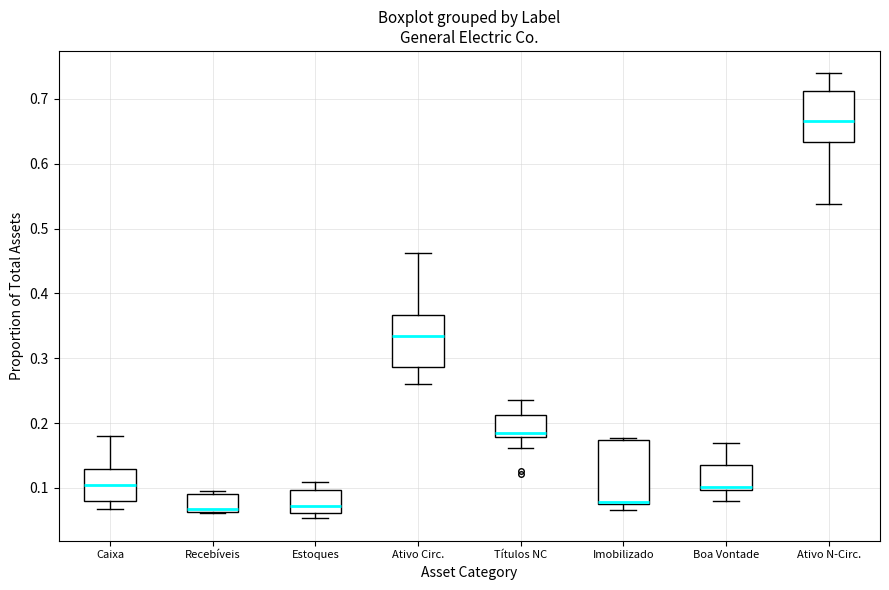

Reading left to right, read every box against the y-axis: the position of its median line, the range the box covers, and the ends of its whiskers. The values are not printed on the chart, so give them approximately, as read against the axis.

Caixa: median 0.10, box 0.08 to 0.13, whiskers 0.07 to 0.18
Recebíveis: median 0.07, box 0.06 to 0.09, whiskers 0.06 to 0.10
Estoques: median 0.07, box 0.06 to 0.10, whiskers 0.05 to 0.11
Ativo Circ.: median 0.33, box 0.29 to 0.37, whiskers 0.26 to 0.46
Títulos NC: median 0.18 (just above the box's lower edge), box 0.18 to 0.21, whiskers 0.16 to 0.24
Imobilizado: median 0.08 (drawn on the box's lower edge), box 0.08 to 0.17, whiskers 0.07 to 0.18
Boa Vontade: median 0.10 (just above the box's lower edge), box 0.10 to 0.14, whiskers 0.08 to 0.17
Ativo N-Circ.: median 0.67, box 0.63 to 0.71, whiskers 0.54 to 0.74